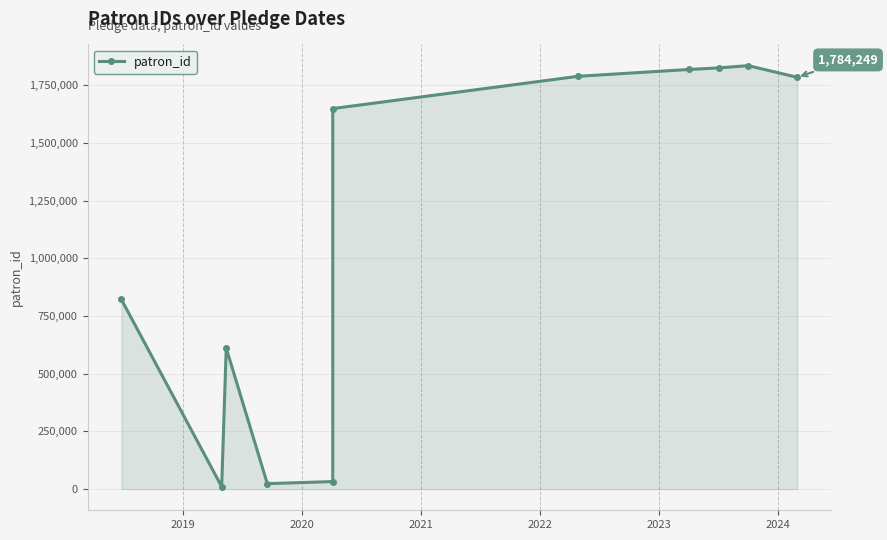

Does the chart display data point markers on the line(s)?

Yes